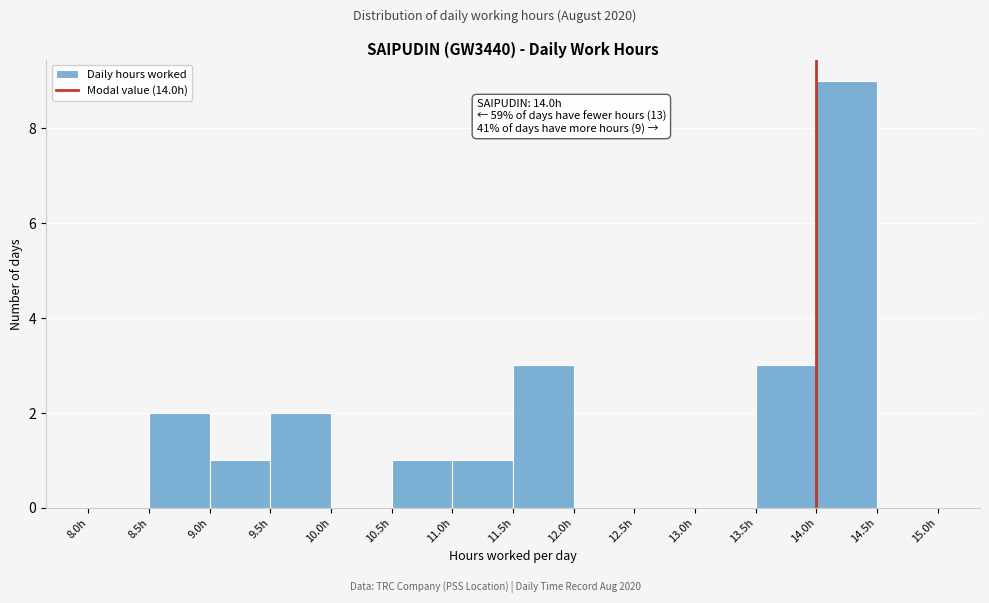

Which range on the x-axis has the tallest bar?

14.0 to 14.5